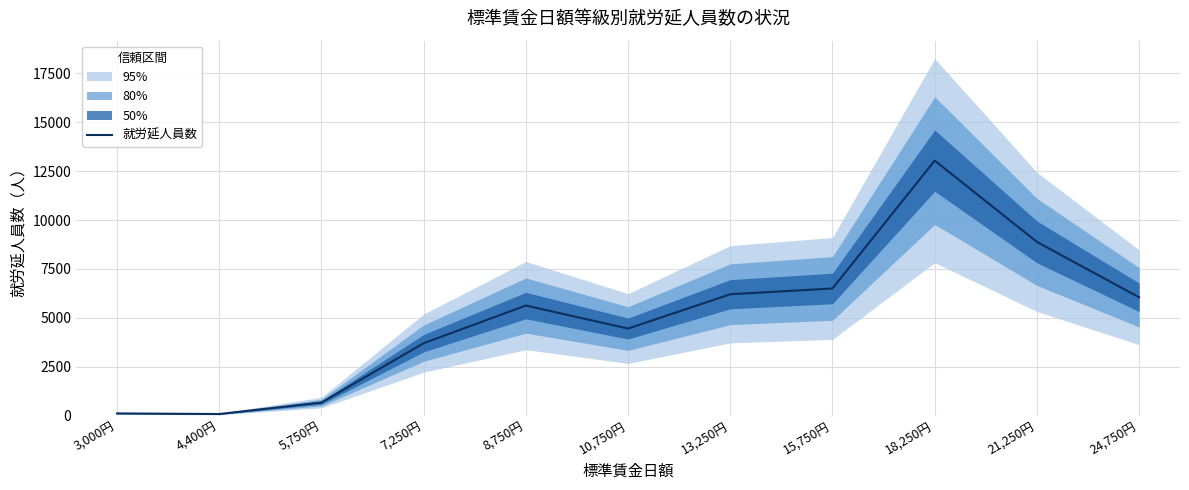

What is the maximum value shown in the chart?

13034